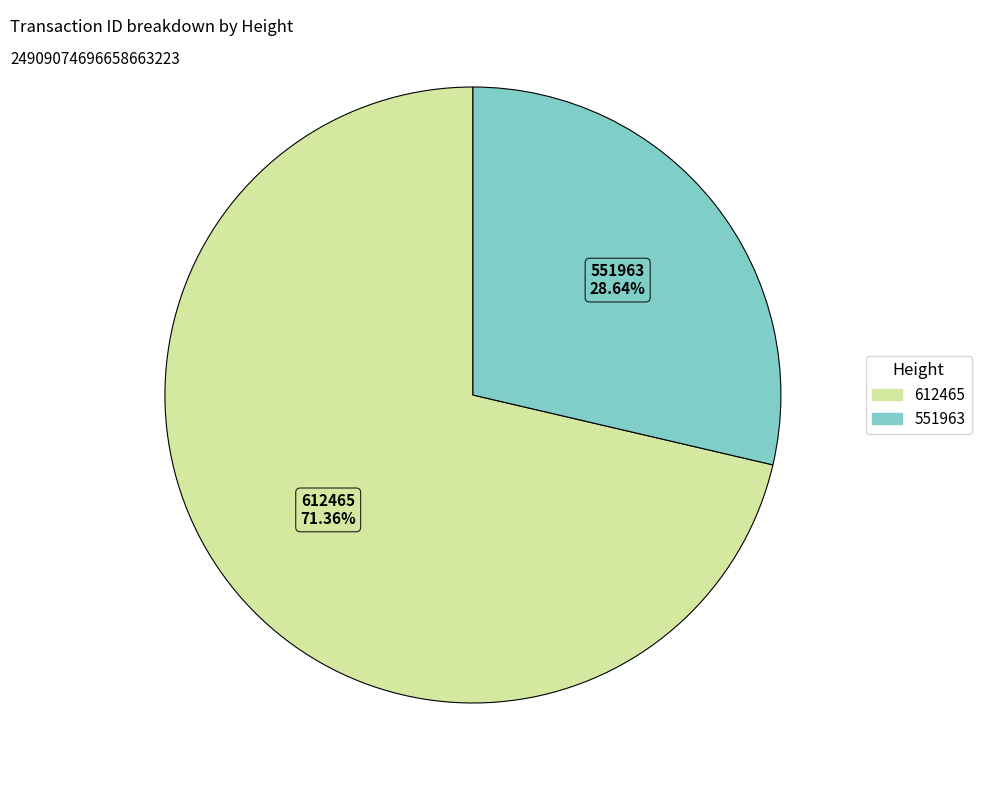

To the nearest percent, what is the combined percentage of 551963 and 612465?

100%